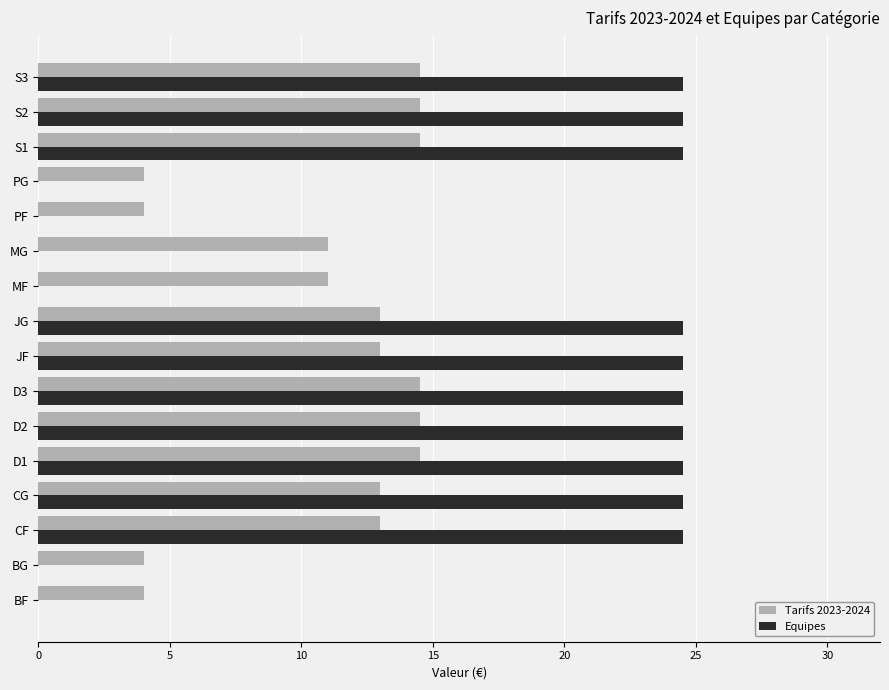

Between MF and PF, which series saw the biggest shift?

Tarifs 2023-2024